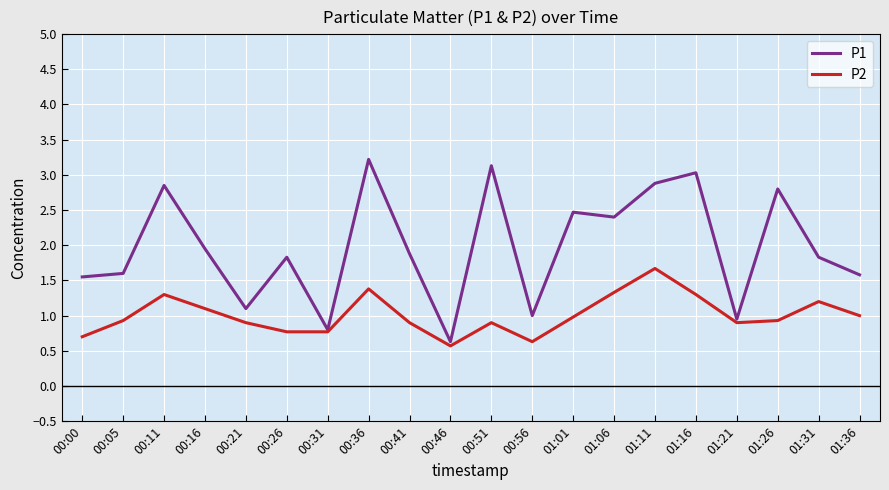

What is the lowest value of the P2 series?

0.6